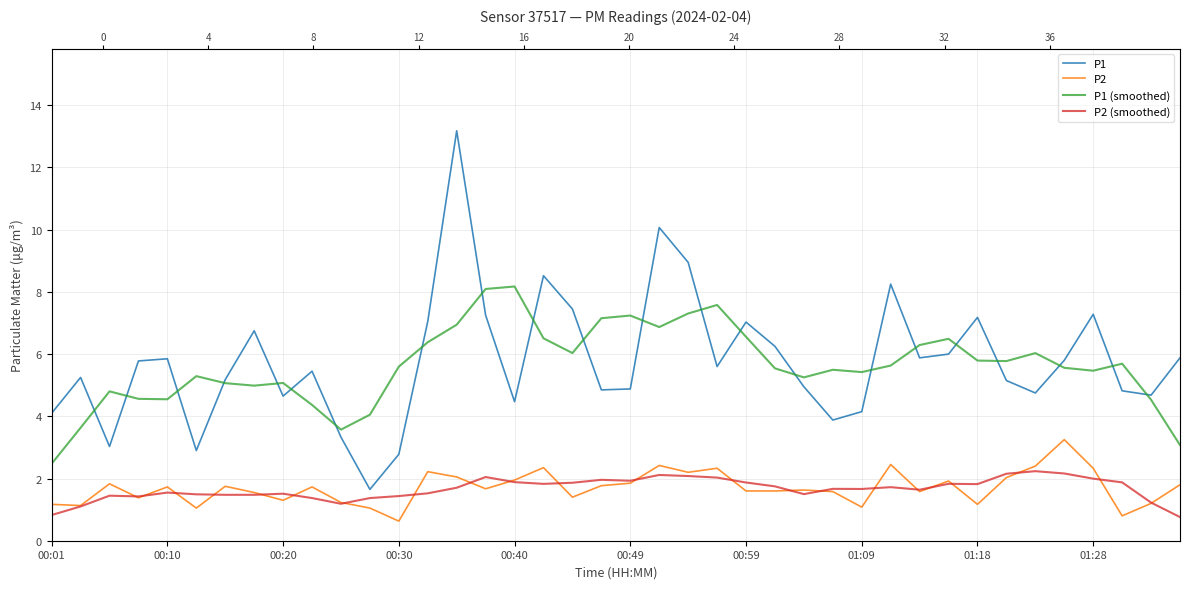

What is the label of the 28th point from the left?

27